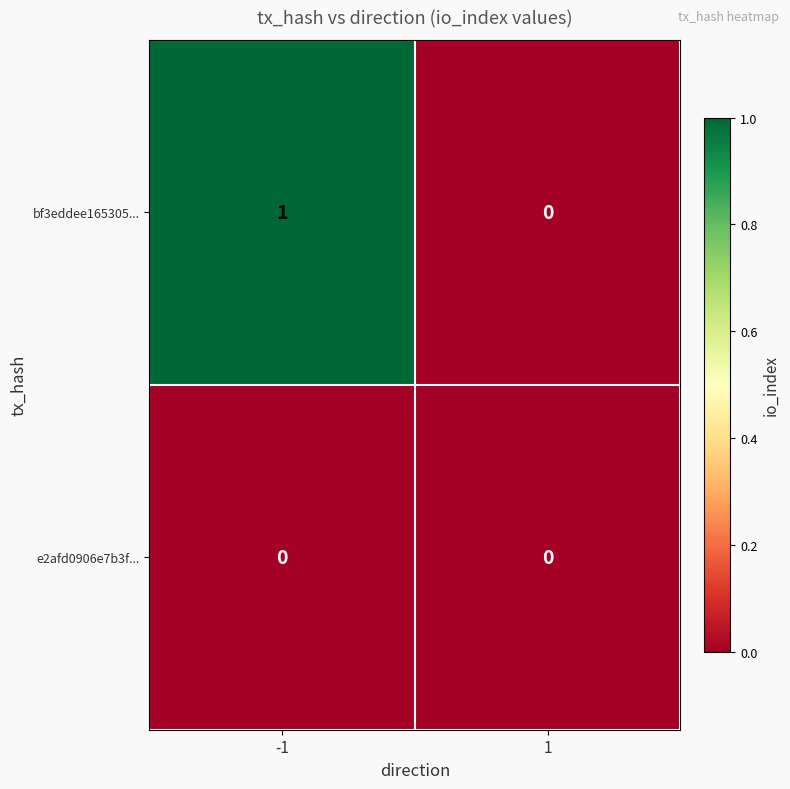

What is the total value across all series at -1?

1